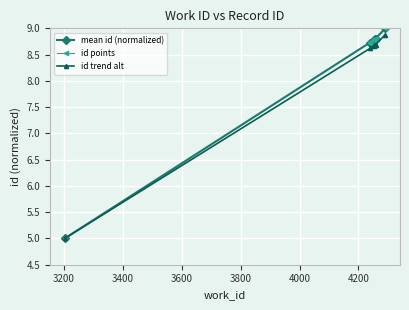

What is the value of the mean id (normalized) point at the 3rd from the left?

8.8